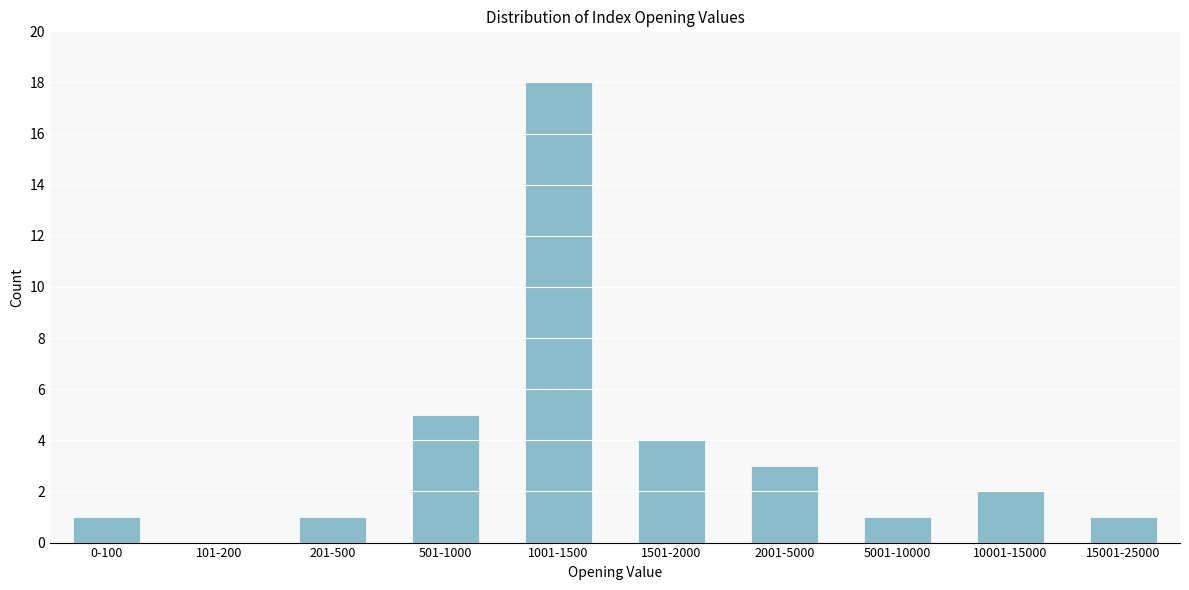

Reading left to right, list all the values displayed in this chart.

0-100=1	101-200=0	201-500=1	501-1000=5	1001-1500=18	1501-2000=4	2001-5000=3	5001-10000=1	10001-15000=2	15001-25000=1